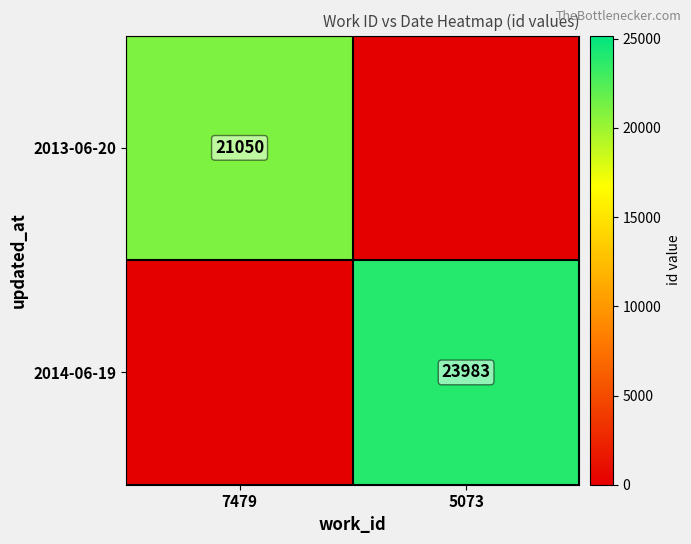

The value of 2014-06-19 at 5073 is 12851. True or false?

False